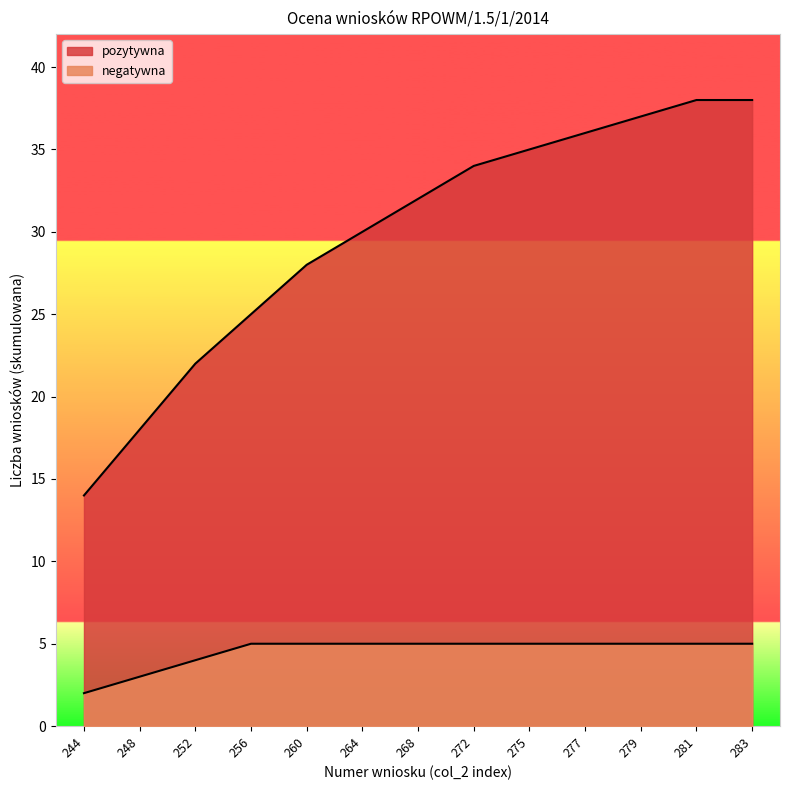

Which series has the largest total across all categories?

pozytywna